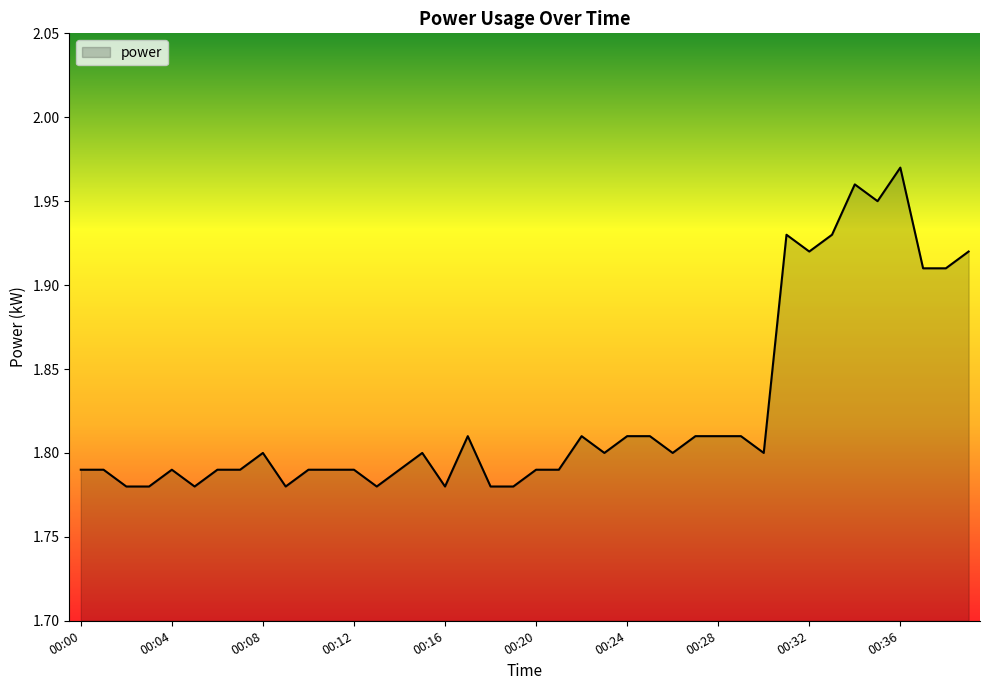

What is the value of the 5th point from the left?

1.8